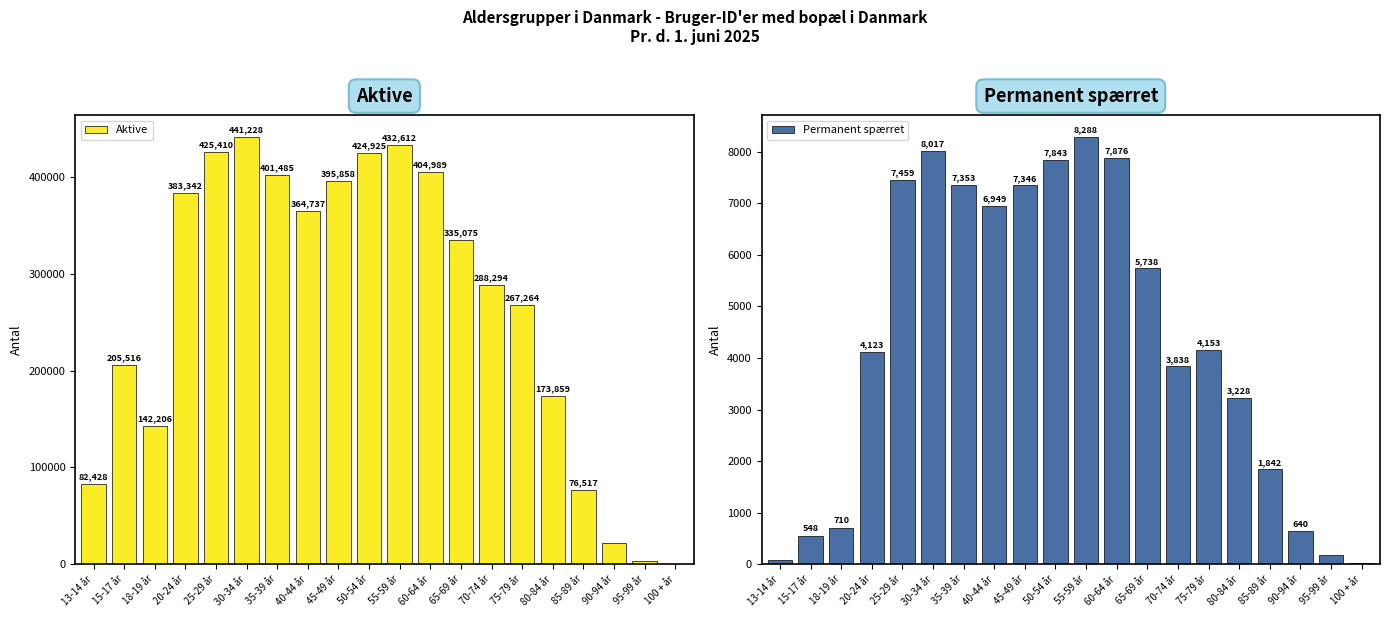

What is the sum of all Permanent spærret values?

86228